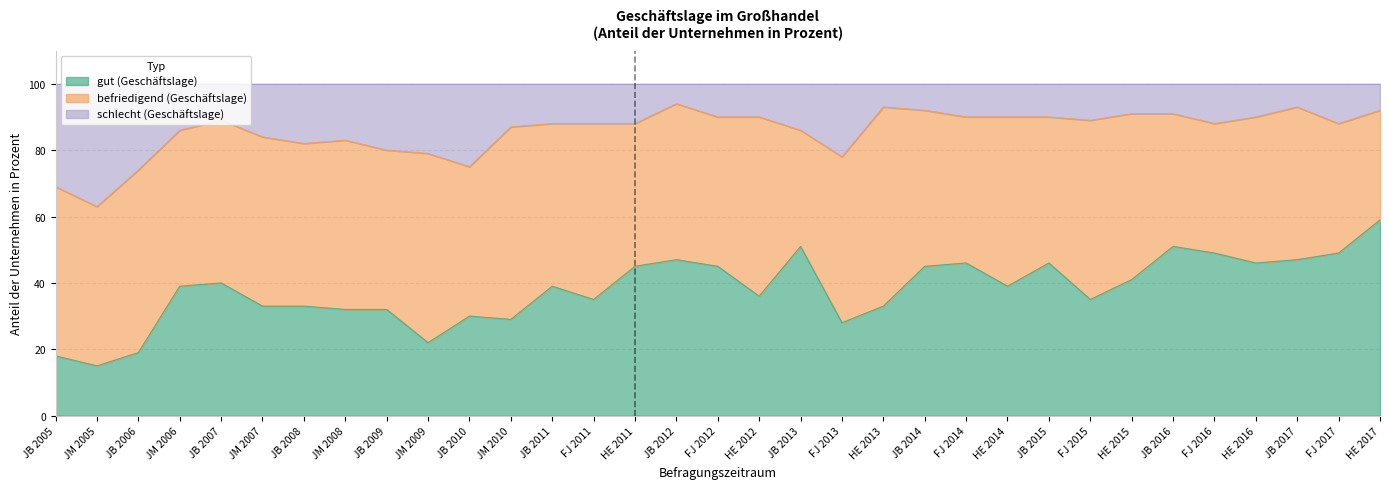

How many categories are shown in the chart?

33